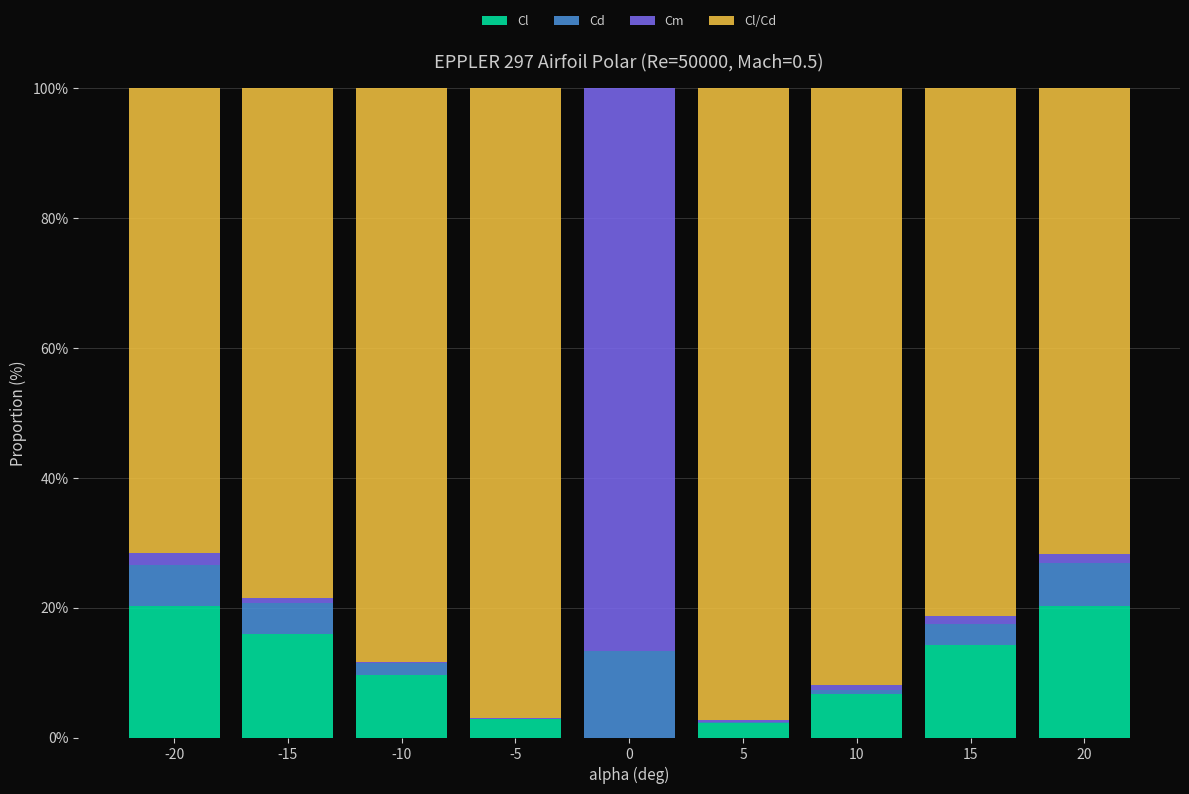

Count the number of categories in the chart.

9